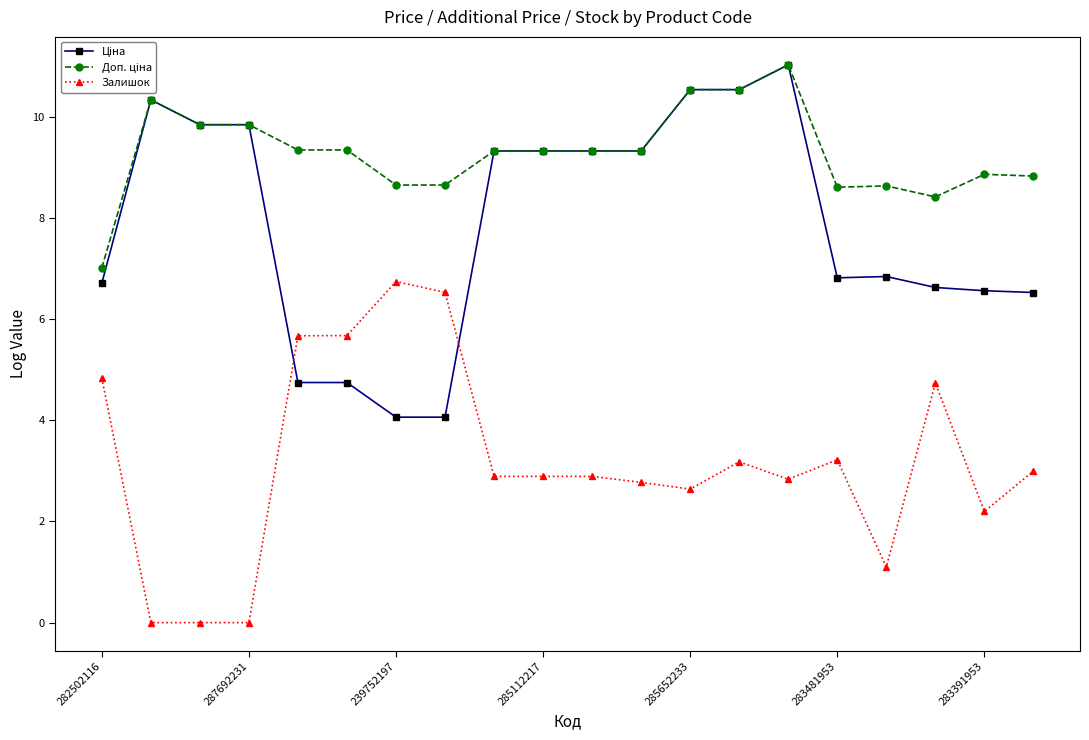

At how many categories does at least one series exceed 6?

20